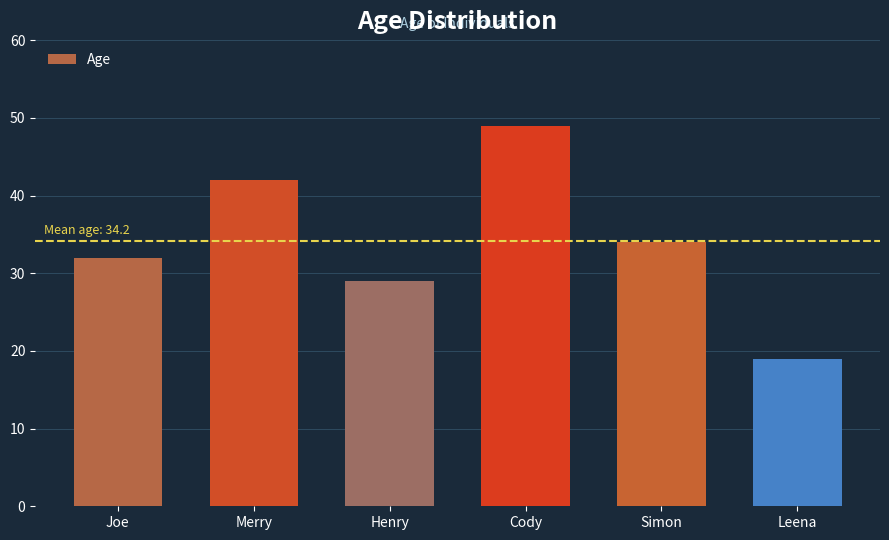

Which has a higher value, Cody or Merry?

Cody